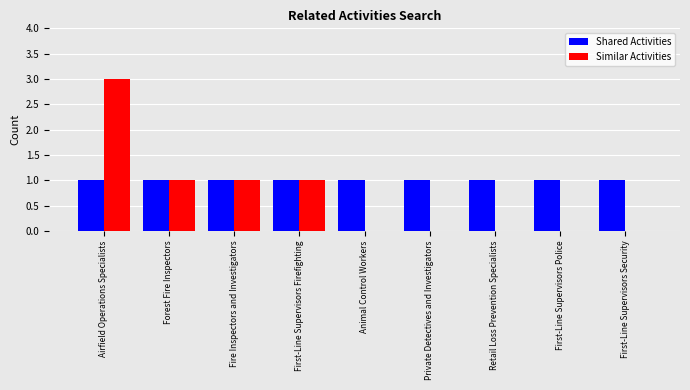

The value of Similar Activities at Animal Control Workers is 0. True or false?

True